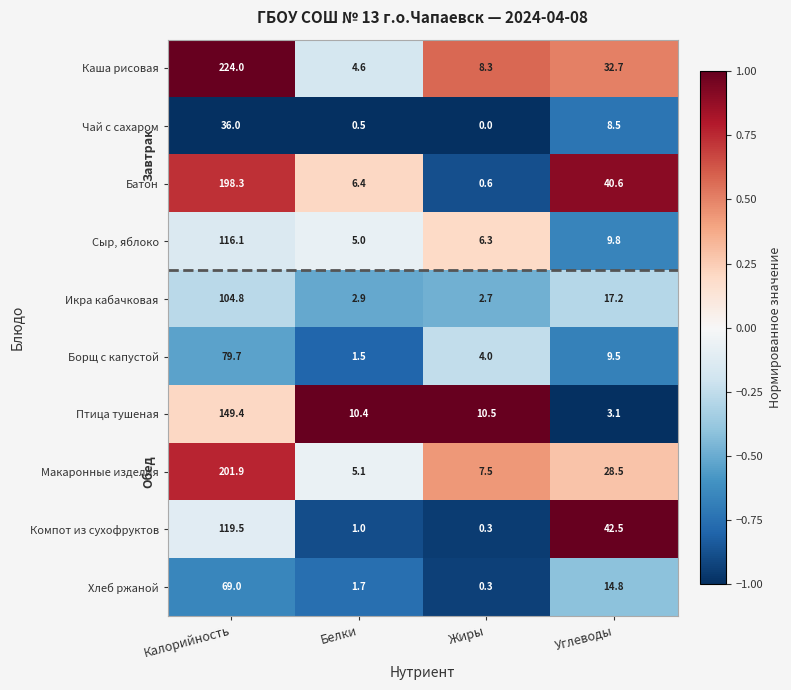

Is it true that Компот из сухофруктов equals 119.5 at Калорийность?

True